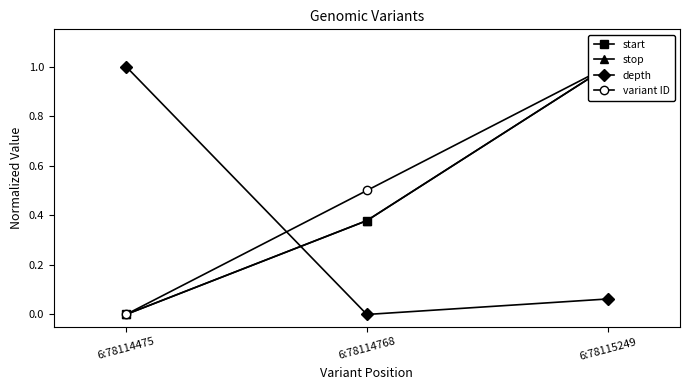

Is the value of start at 6:78114768 greater than the value of variant ID at 6:78115249?

No